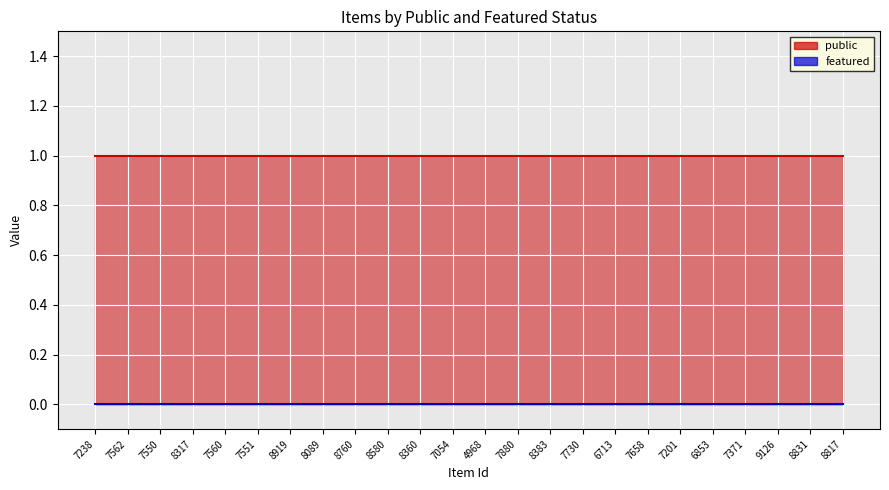

True or false: featured and public cross at least once.

False